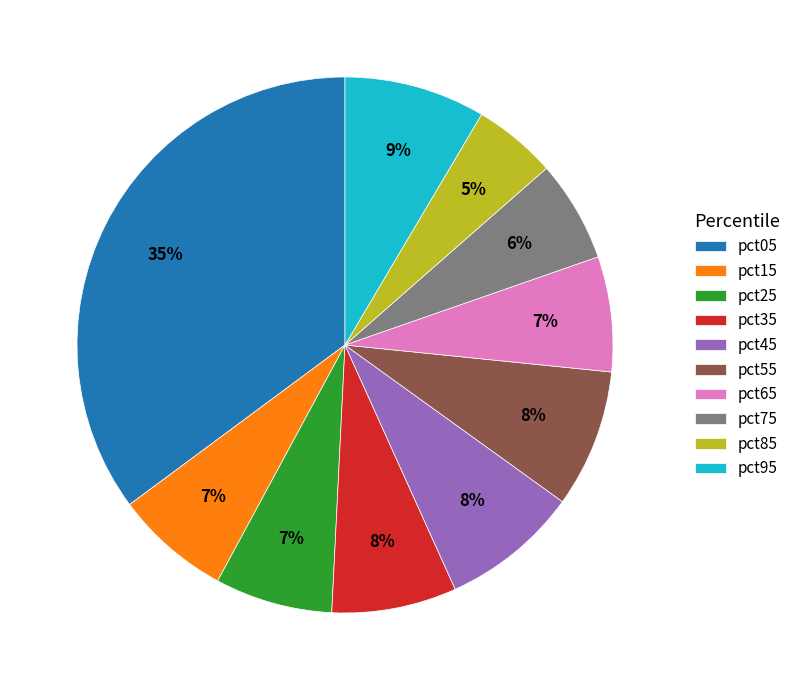

Is pct35 the majority of the pie?

No